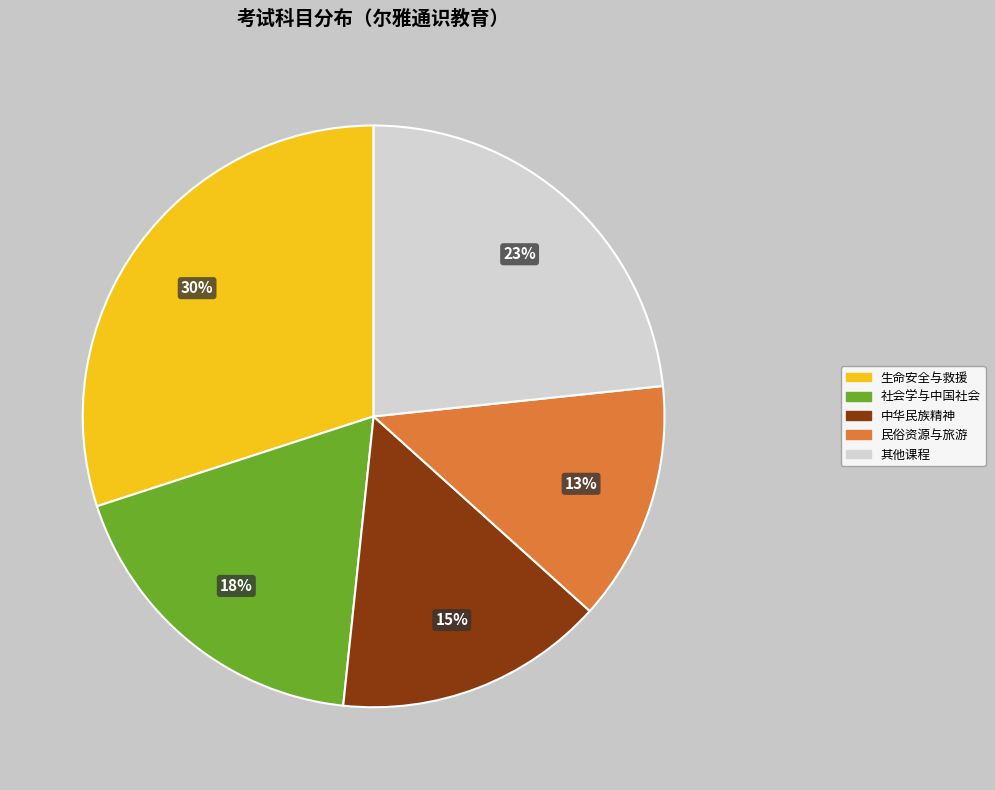

Is there a majority slice in this chart?

No